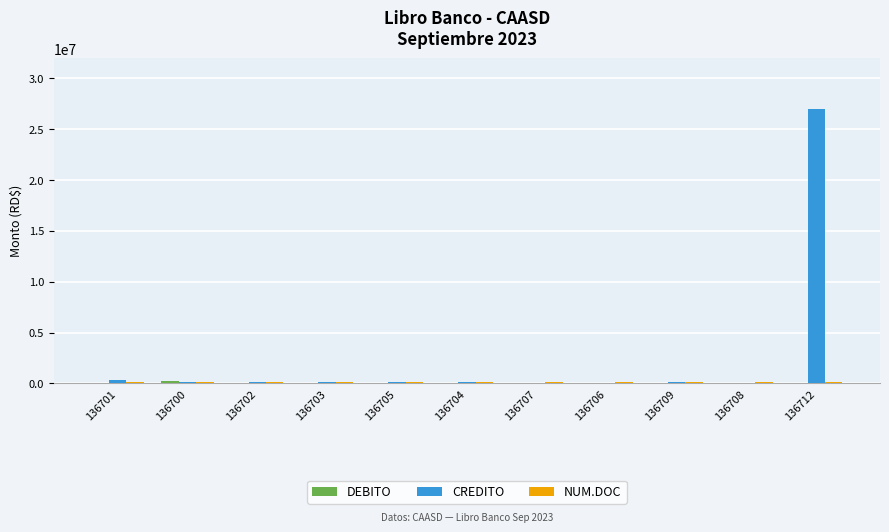

What is the greatest value displayed?

27000000.0